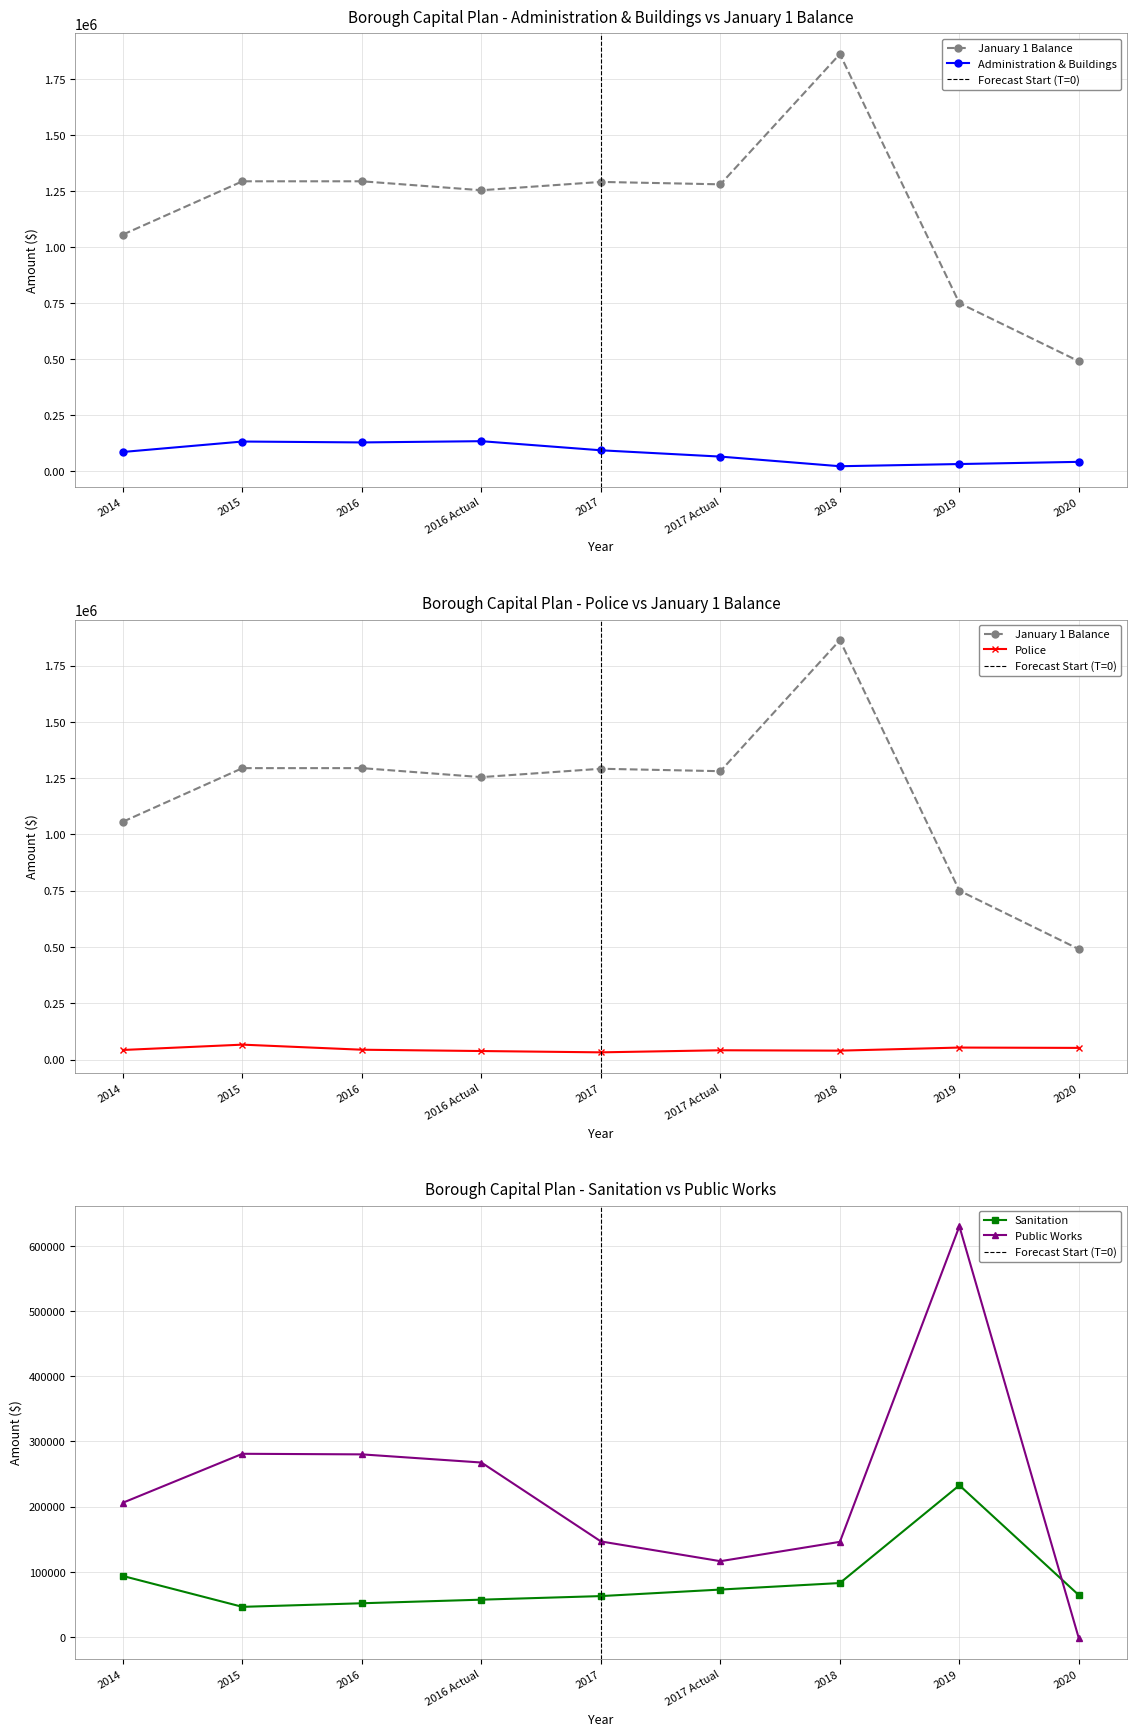

The January 1 Balance series shows 1294502.0 at 2015. True or false?

True